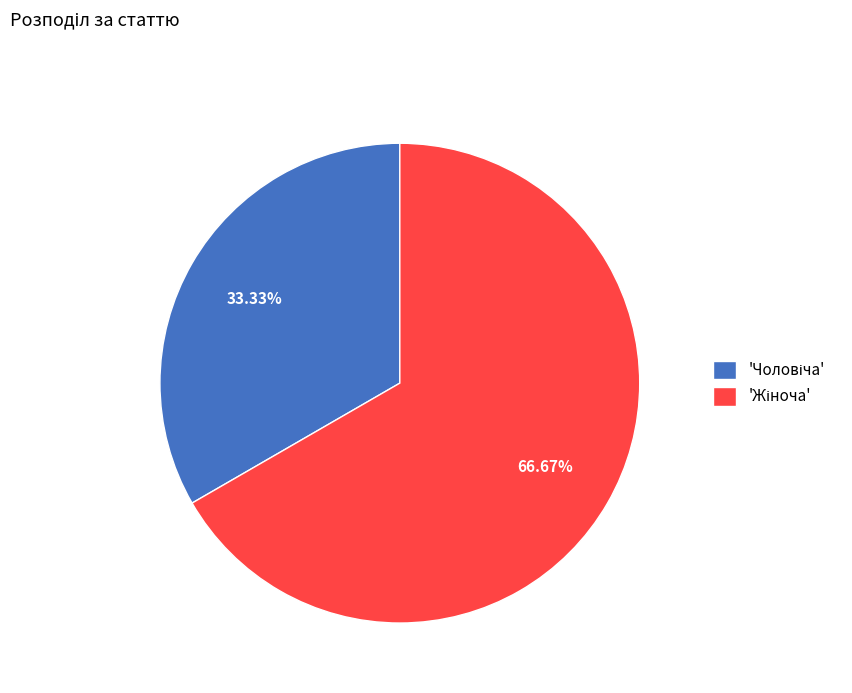

Does any single category account for the majority?

Yes